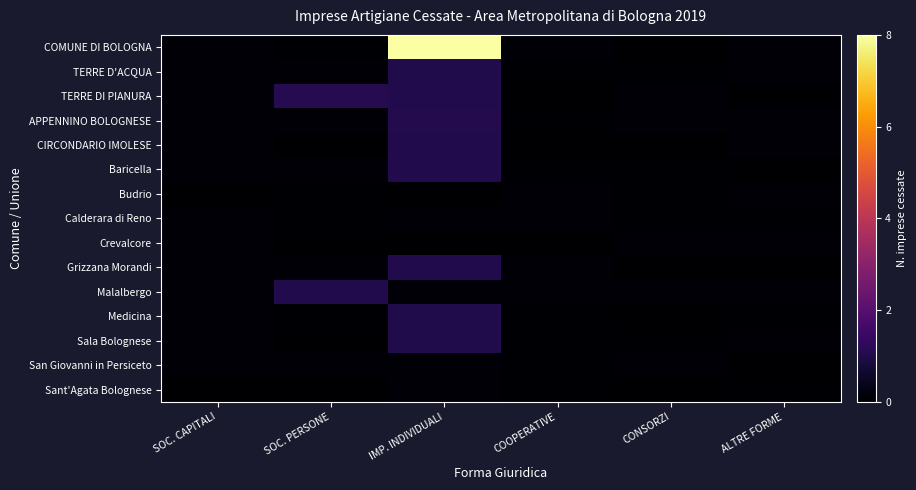

At how many categories does at least one series exceed 7?

1